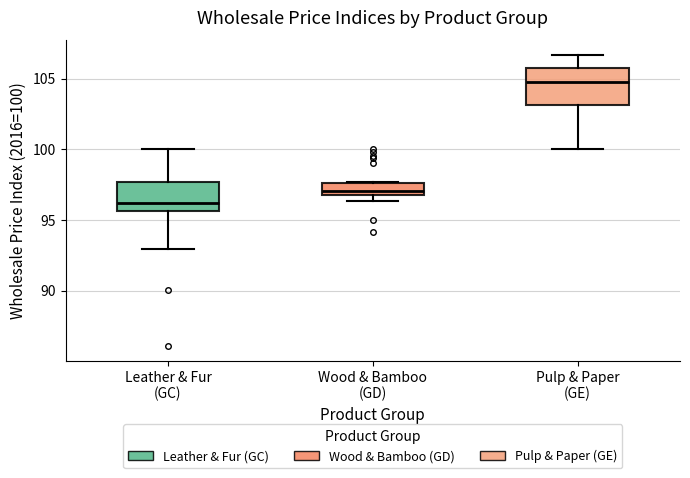

Reading left to right, transcribe this box plot: for each box, give where its median line is, the range the box spans, and where its two whiskers end, as read against the y-axis. The values are not printed on the chart, so give them approximately, as read against the axis.

Leather & Fur (GC): median 96.0, box 95.5 to 97.5, whiskers 93.0 to 100.0
Wood & Bamboo (GD): median 97.0, box 96.5 to 97.5, whiskers 96.5 (just below the box's lower edge) to 97.5
Pulp & Paper (GE): median 105.0, box 103.0 to 105.5, whiskers 100.0 to 106.5